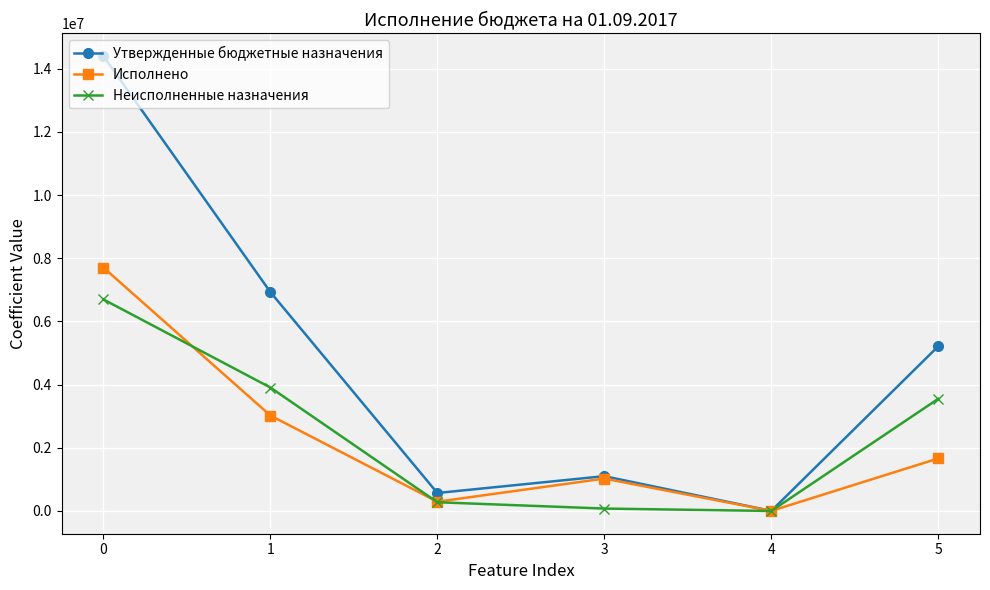

What are all the series names shown in the legend?

Утвержденные бюджетные назначения, Исполнено, Неисполненные назначения